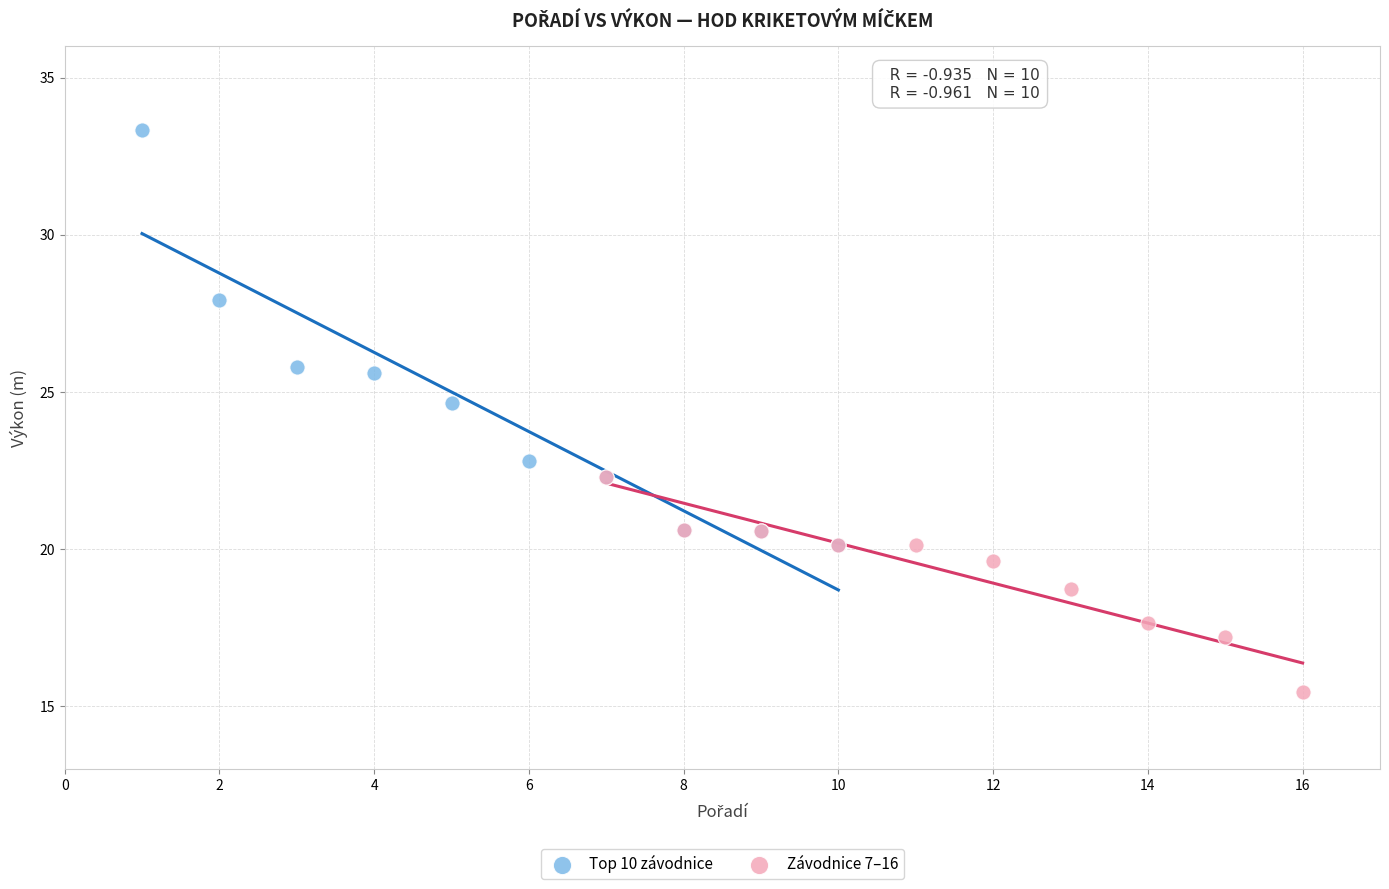

Which series reaches the minimum Y coordinate?

Závodnice 7–16